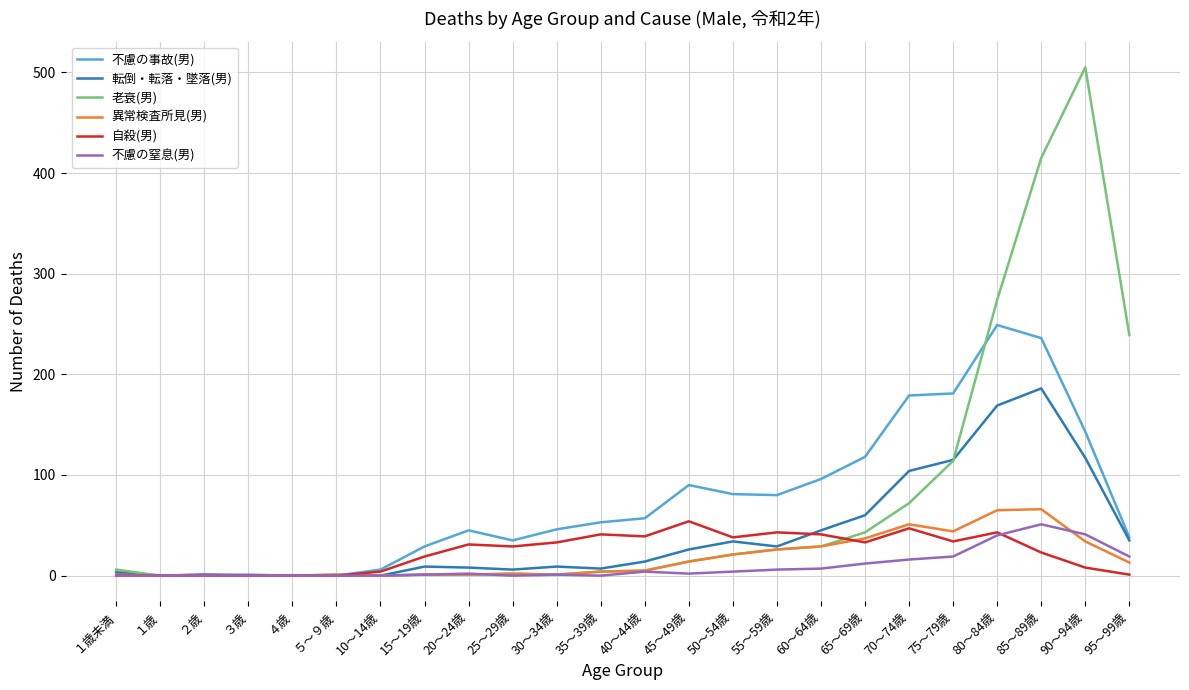

Which series has the largest range (max minus min)?

老衰(男)